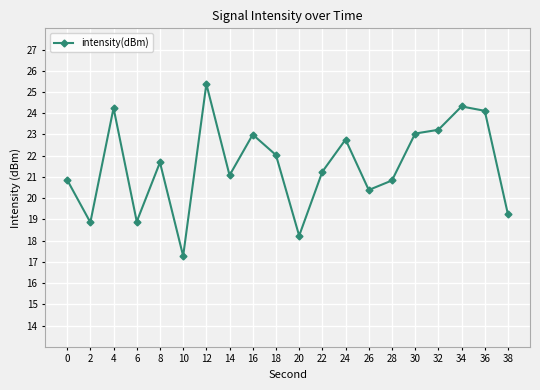

The value at 2 is 10.3. True or false?

False